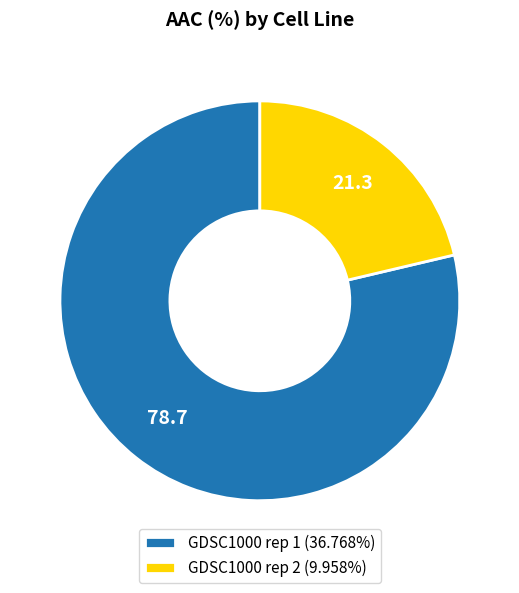

Which slice represents more than half of the pie?

GDSC1000 rep 1